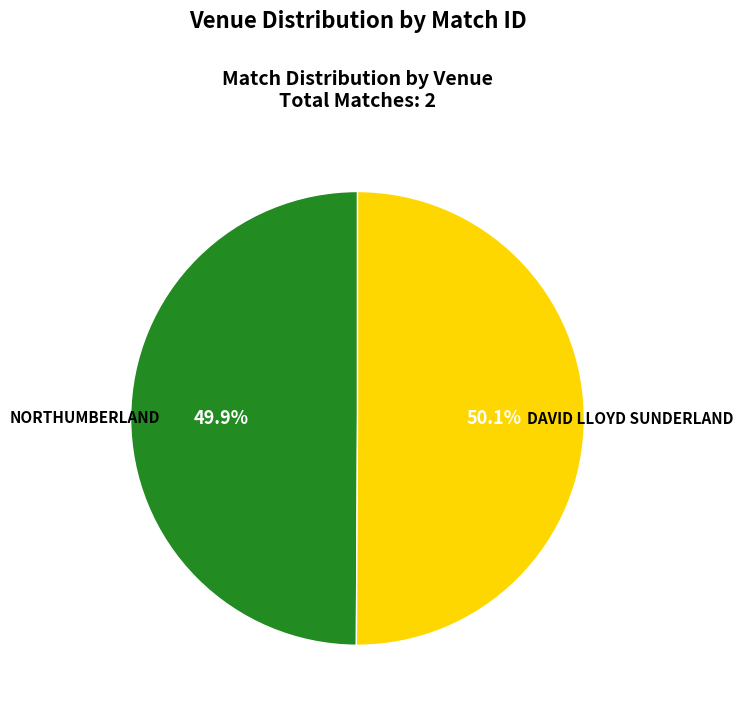

Is there a majority slice in this chart?

Yes